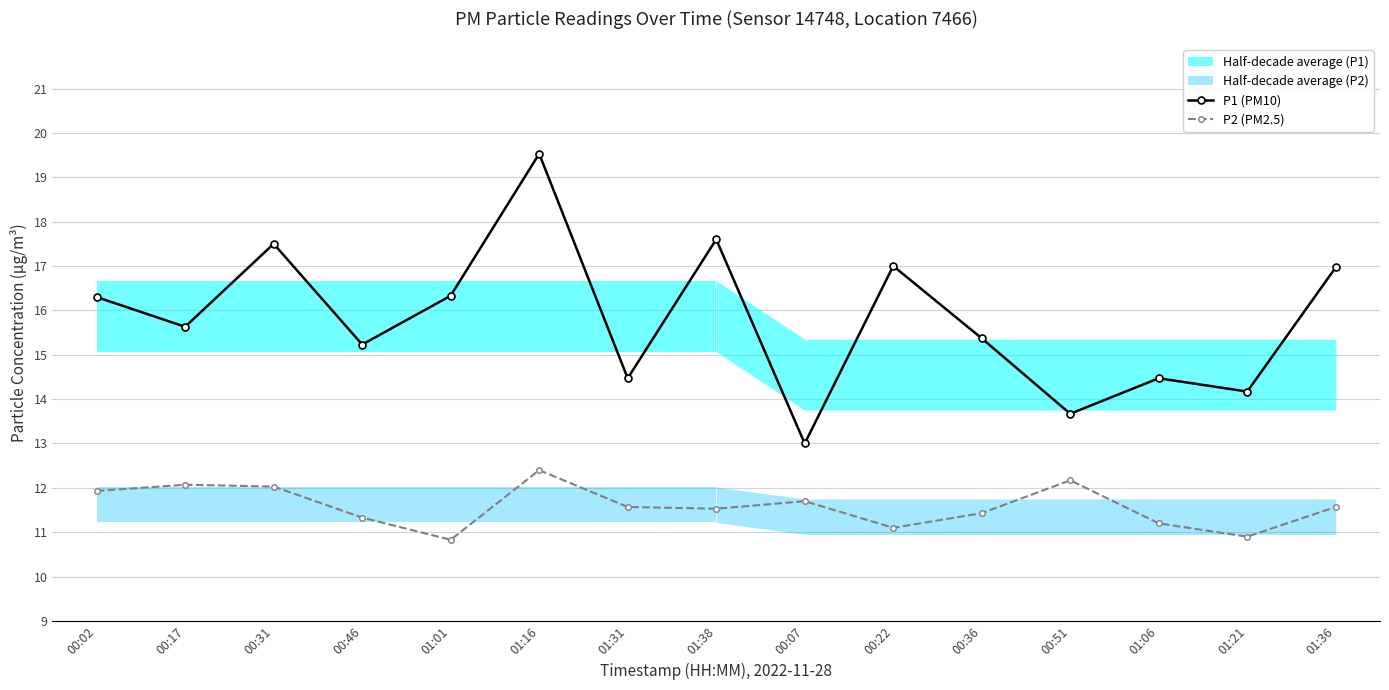

How many interior local valleys does the P2 (PM2.5) series have?

4